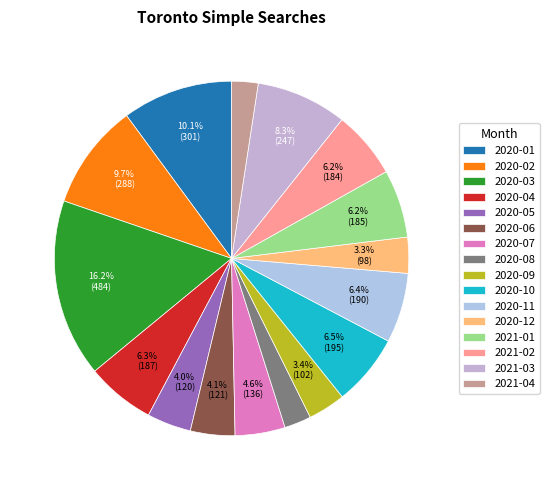

How many segments does this pie chart have?

16